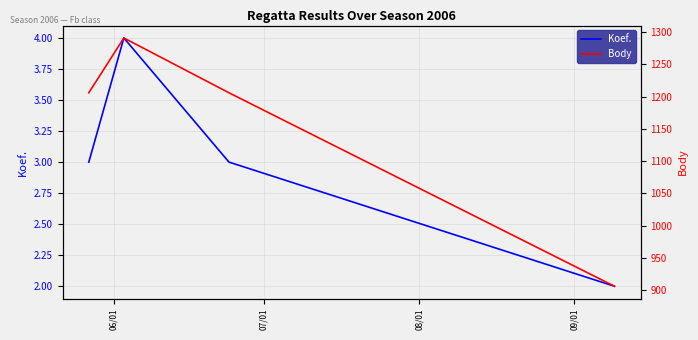

What is the maximum value for Koef.?

4